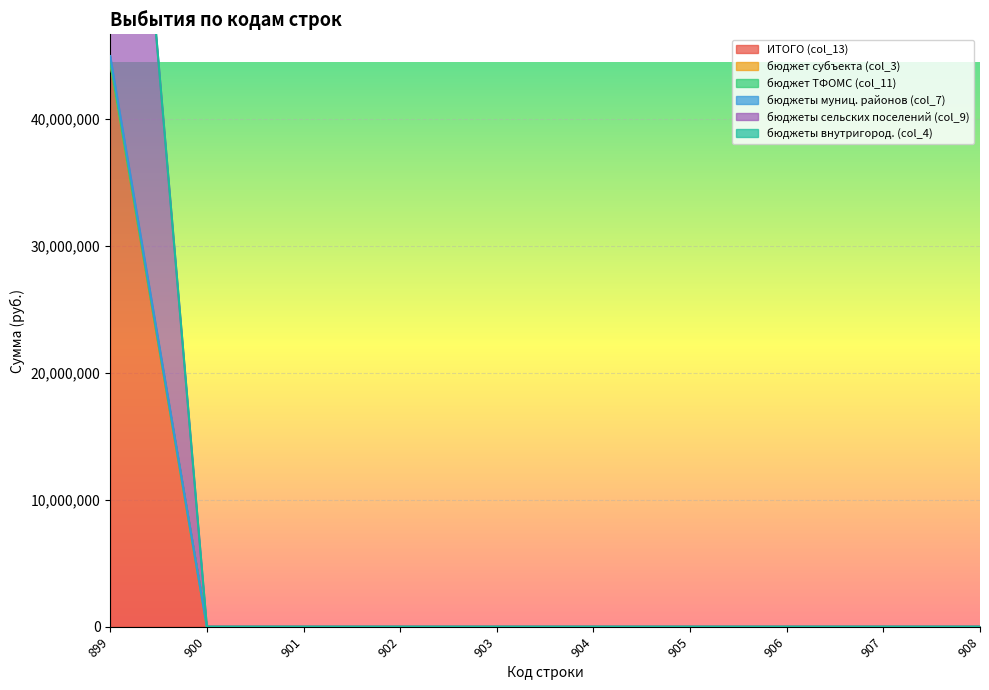

What is the value of the бюджеты сельских поселений (col_9) point at the 1st from the left?

44465513.4